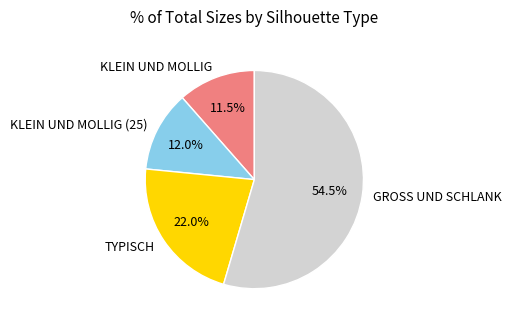

To the nearest percent, what portion does KLEIN UND MOLLIG (25) represent?

12%